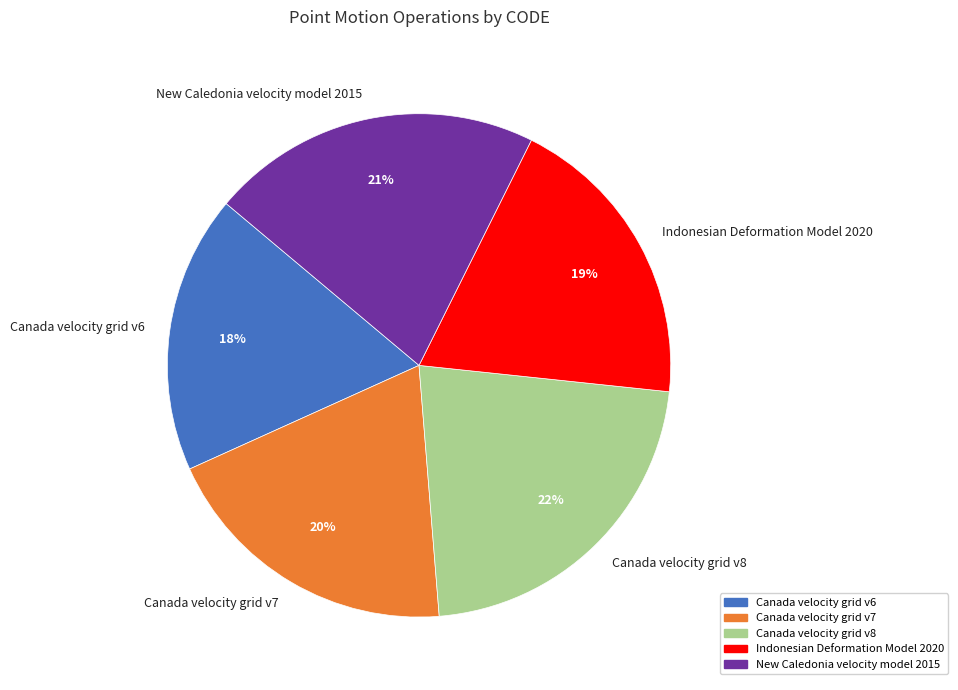

The Canada velocity grid v8 slice represents 16% of the pie. True or false?

False